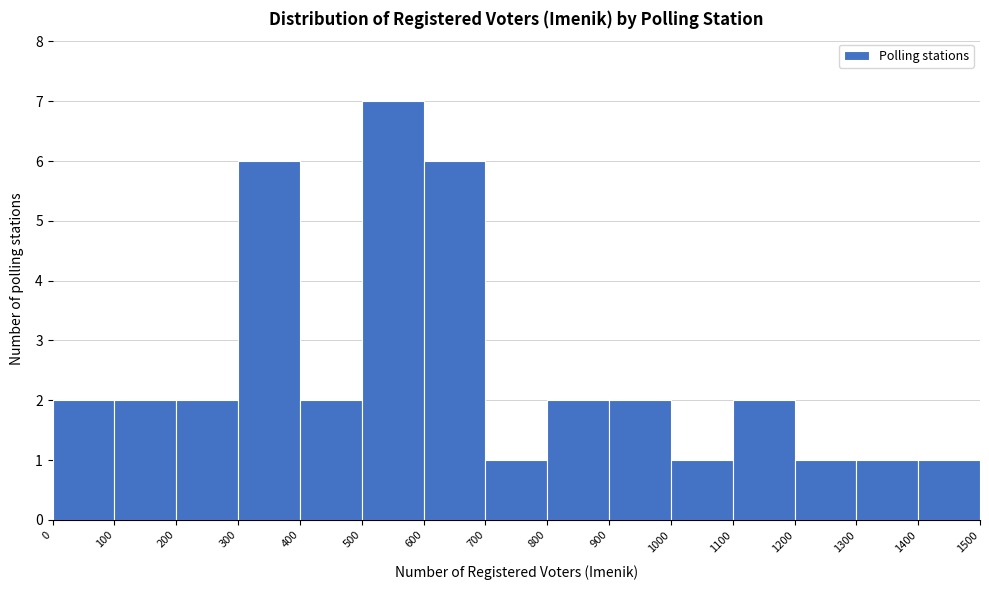

Reading left to right, transcribe this chart: for each bar, give the range it covers on the x-axis and its height. The values are not printed on the chart, so give them approximately, as read against the axis.

0 to 100: 2
100 to 200: 2
200 to 300: 2
300 to 400: 6
400 to 500: 2
500 to 600: 7
600 to 700: 6
700 to 800: 1
800 to 900: 2
900 to 1000: 2
1000 to 1100: 1
1100 to 1200: 2
1200 to 1300: 1
1300 to 1400: 1
1400 to 1500: 1